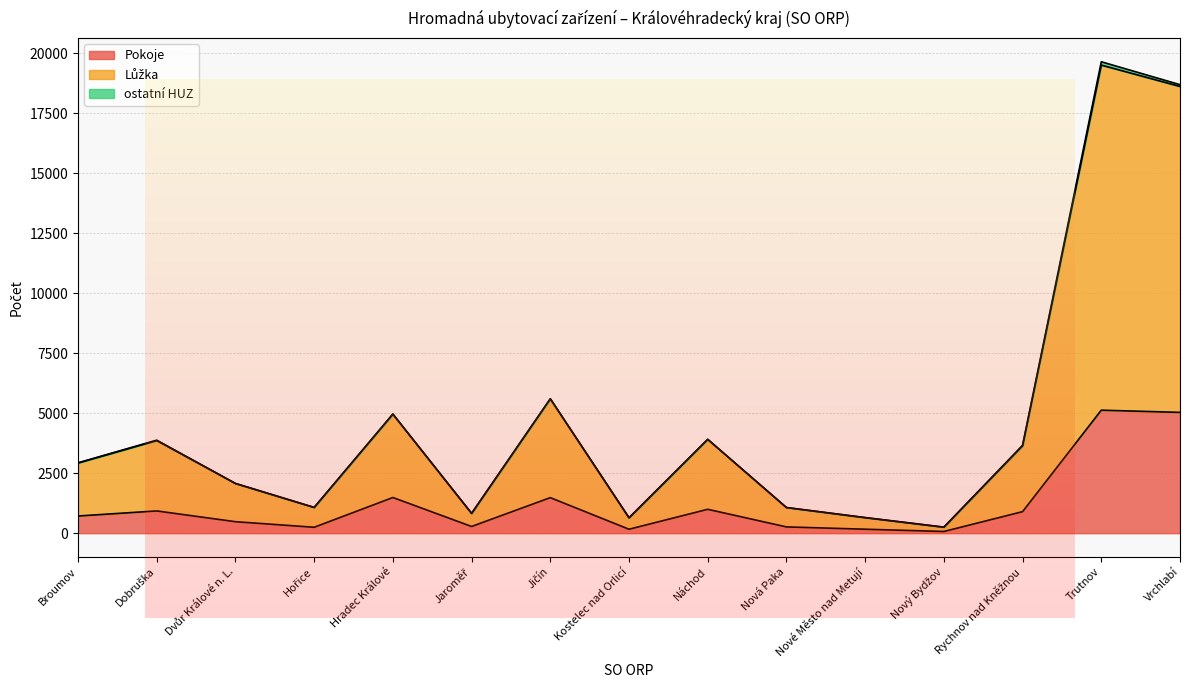

List the labels in order of Pokoje value, smallest first.

Nový Bydžov, Kostelec nad Orlicí, Nové Město nad Metují, Hořice, Nová Paka, Jaroměř, Dvůr Králové n. L., Broumov, Rychnov nad Kněžnou, Dobruška, Náchod, Jičín, Hradec Králové, Vrchlabí, Trutnov